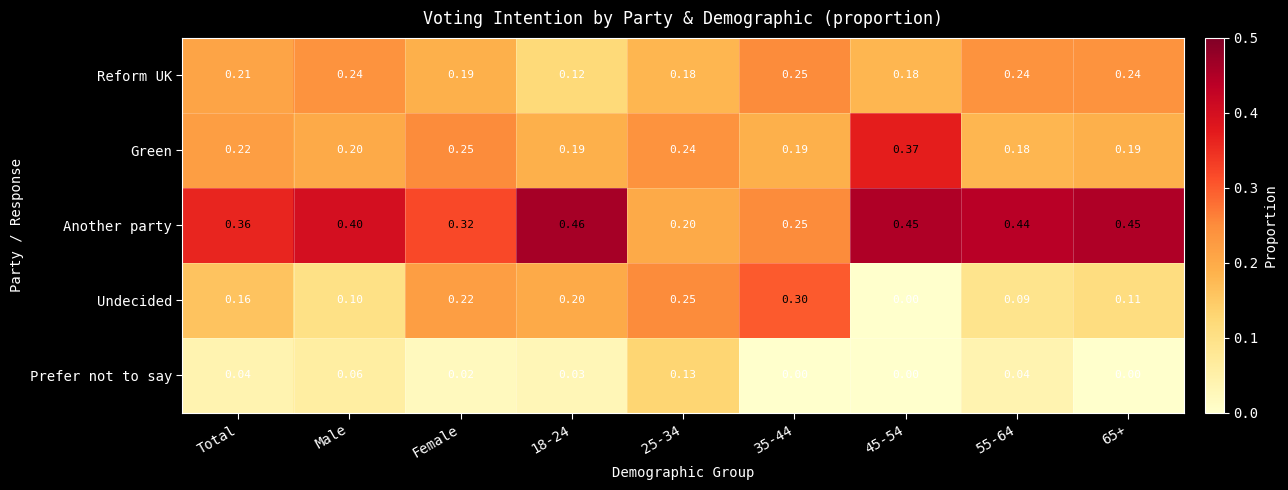

Which series has the widest spread of values?

Undecided